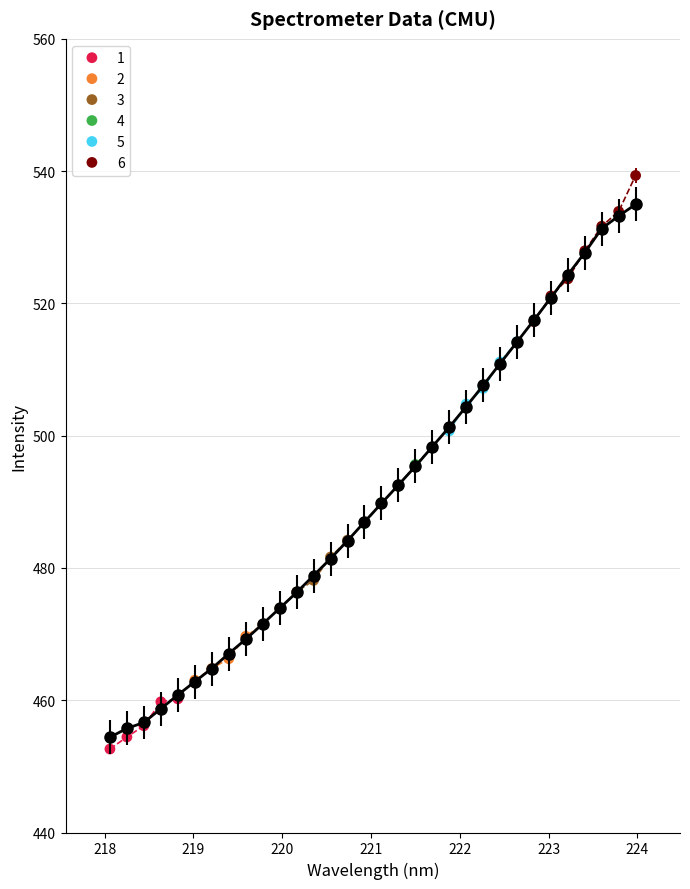

Which series has the largest Y range (max minus min)?

6